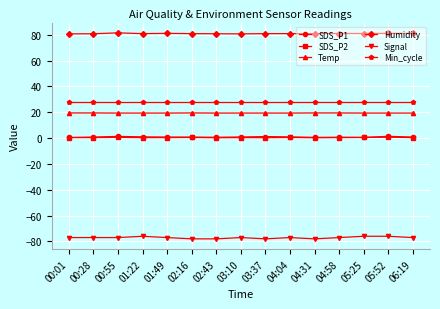

True or false: SDS_P2 and Temp cross at least once.

False